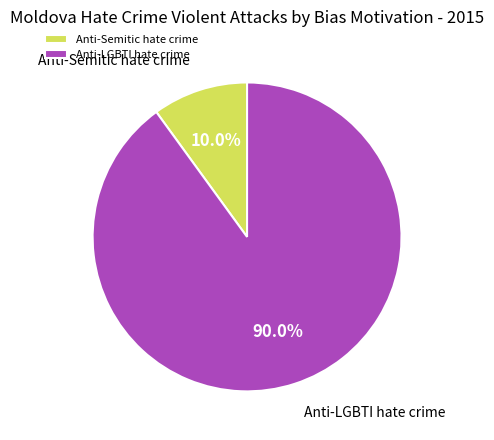

How much of the chart is everything except Anti-Semitic hate crime?

90.0%